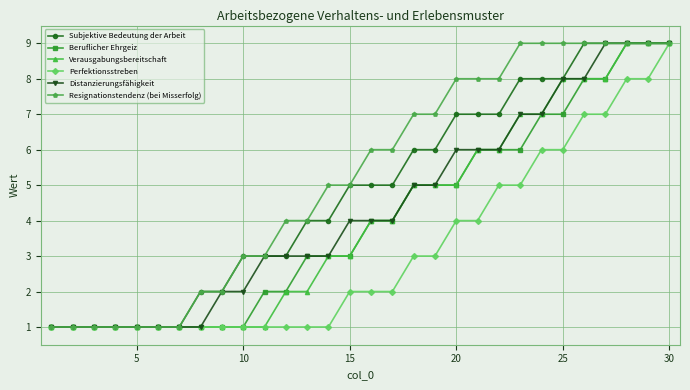

How many lines are shown in the chart?

6